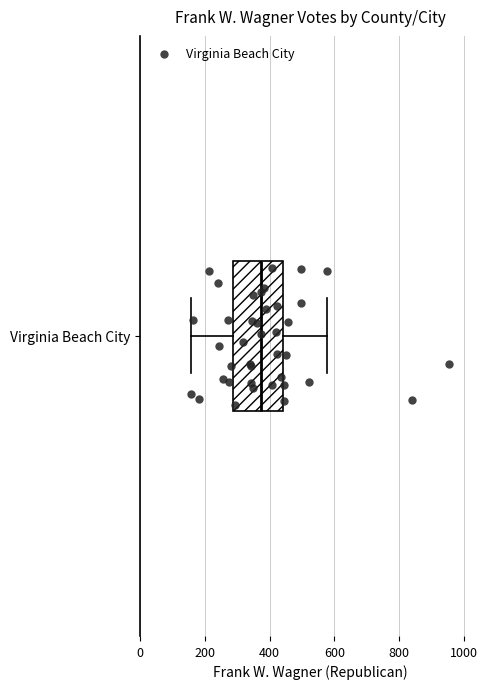

Read this box plot against the x-axis: the position of the median line, the range covered by the box, and the ends of both whiskers. The values are not printed on the chart, so give them approximately, as read against the axis.

median 380, box 280 to 440, whiskers 160 to 580